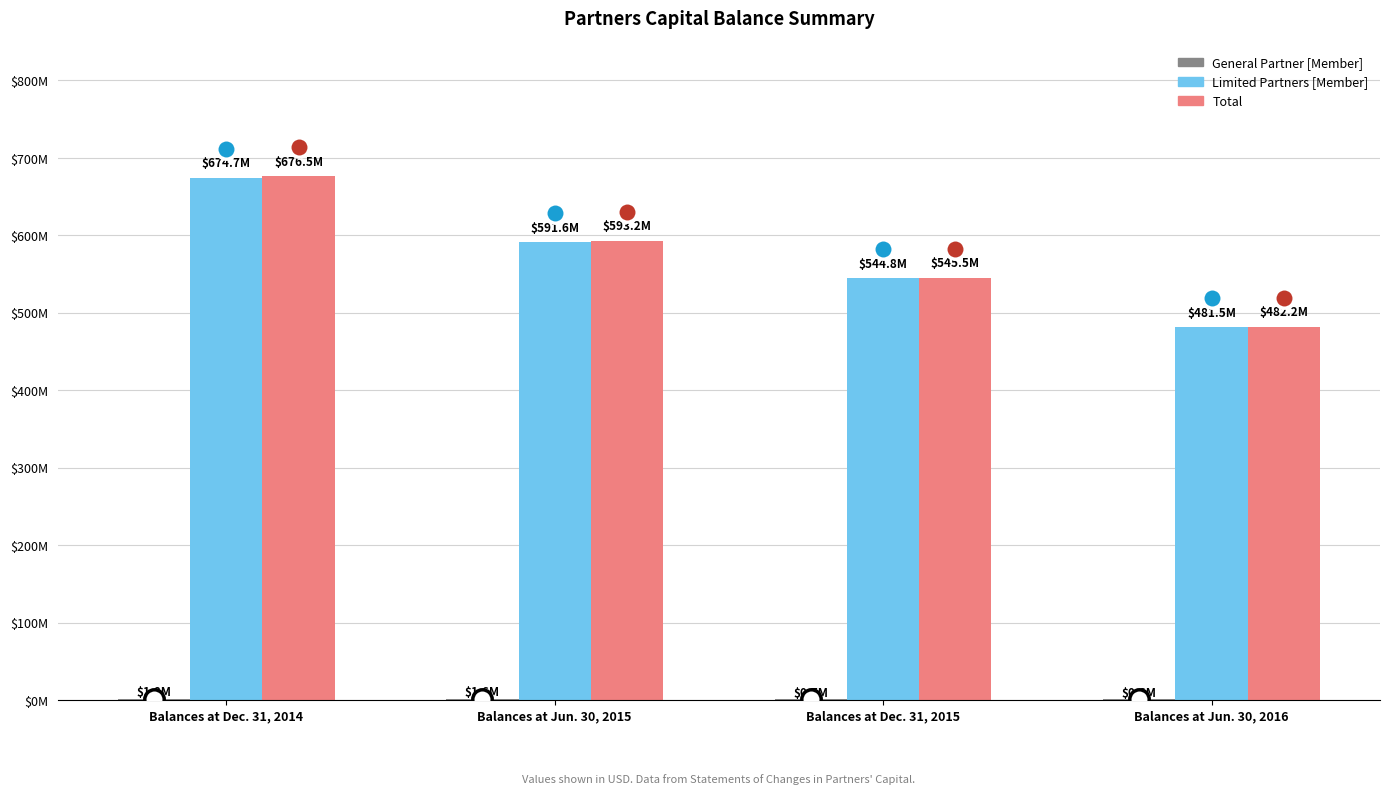

What is the sum of the Total values at Balances at Dec. 31, 2015 and Balances at Jun. 30, 2015?

1138696019